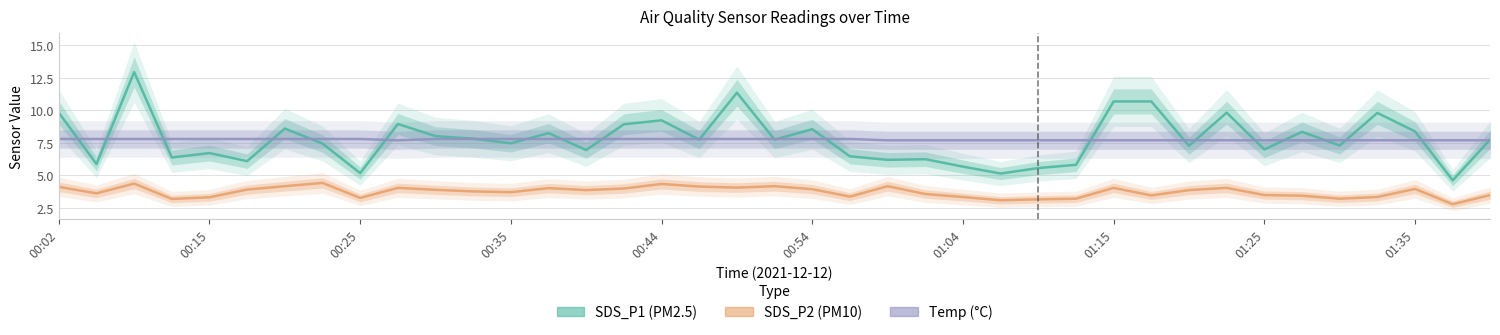

How many values in the SDS_P2 series exceed 3?

38